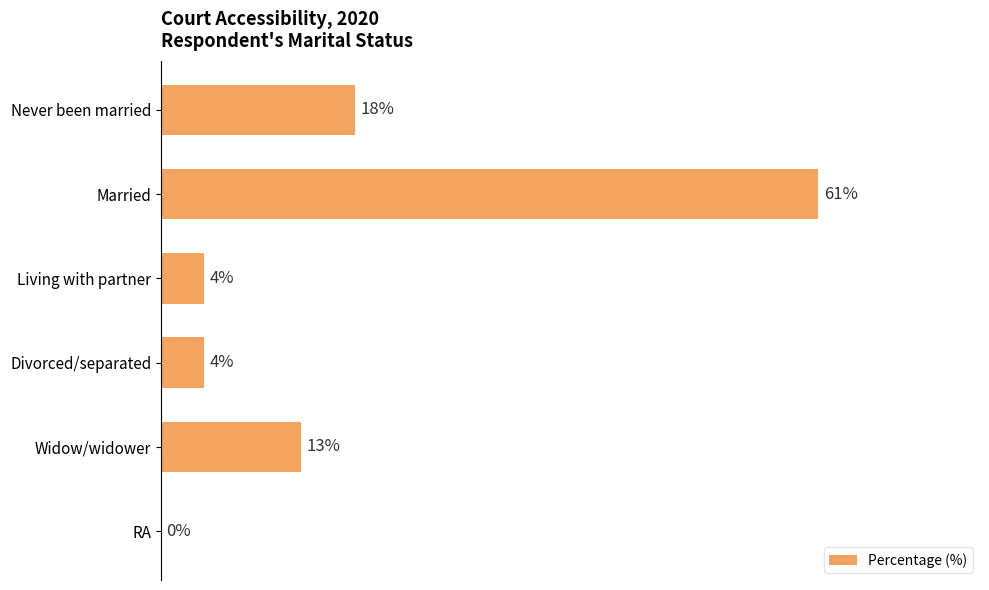

Which category has the highest value across all series?

Married